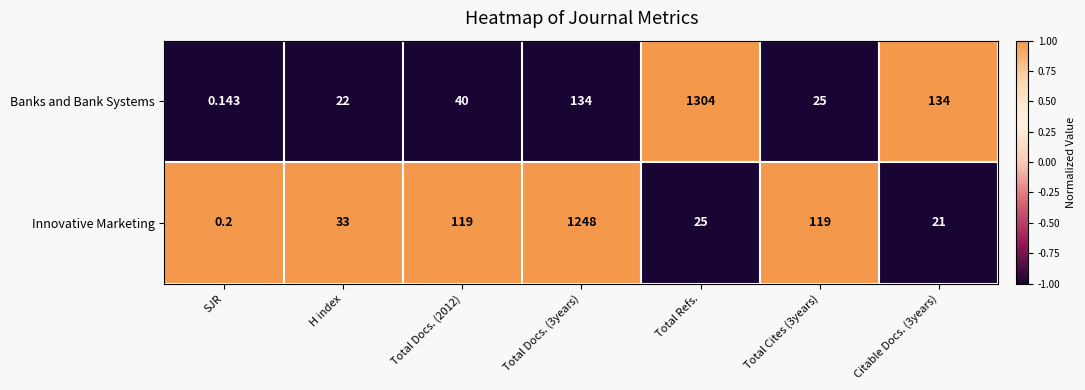

At how many categories does at least one series exceed 0?

7